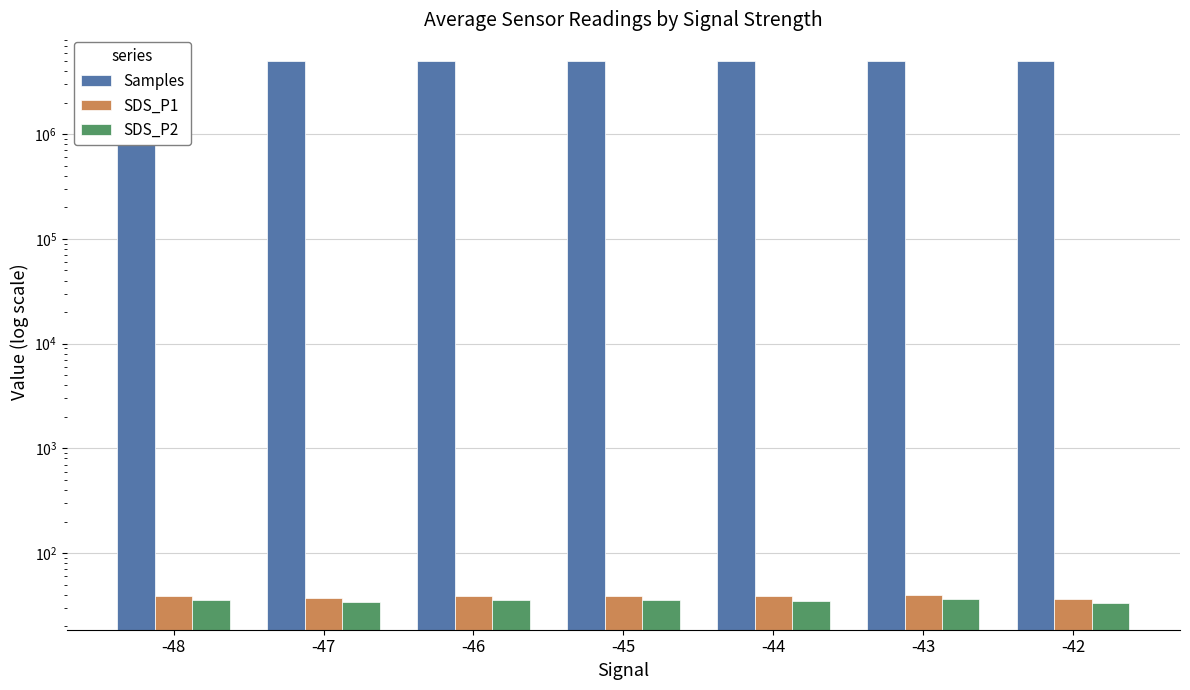

At which category is the sum across all series the highest?

-47